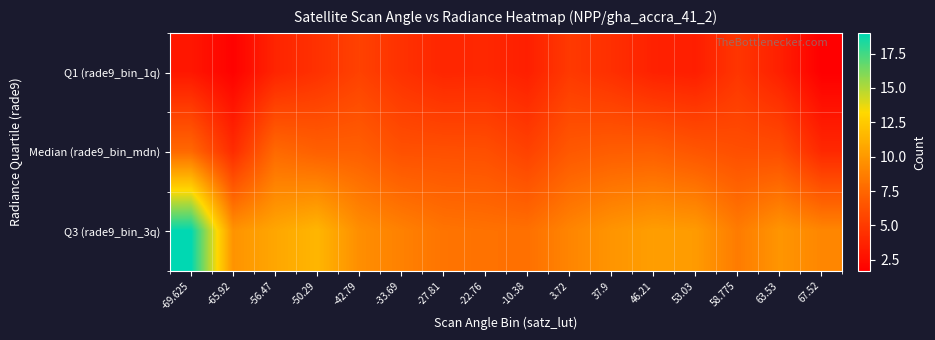

Rank the series at -42.79 from highest to lowest value.

Q3 (rade9_bin_3q), Median (rade9_bin_mdn), Q1 (rade9_bin_1q)